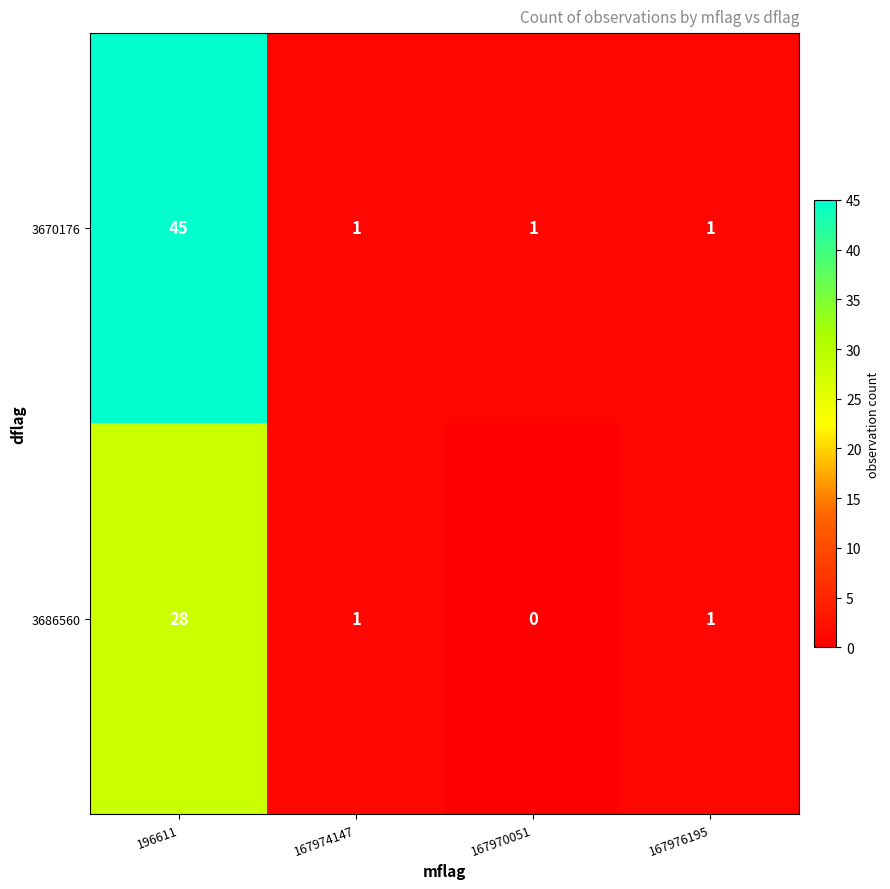

What is the sum of all 3670176 values?

48